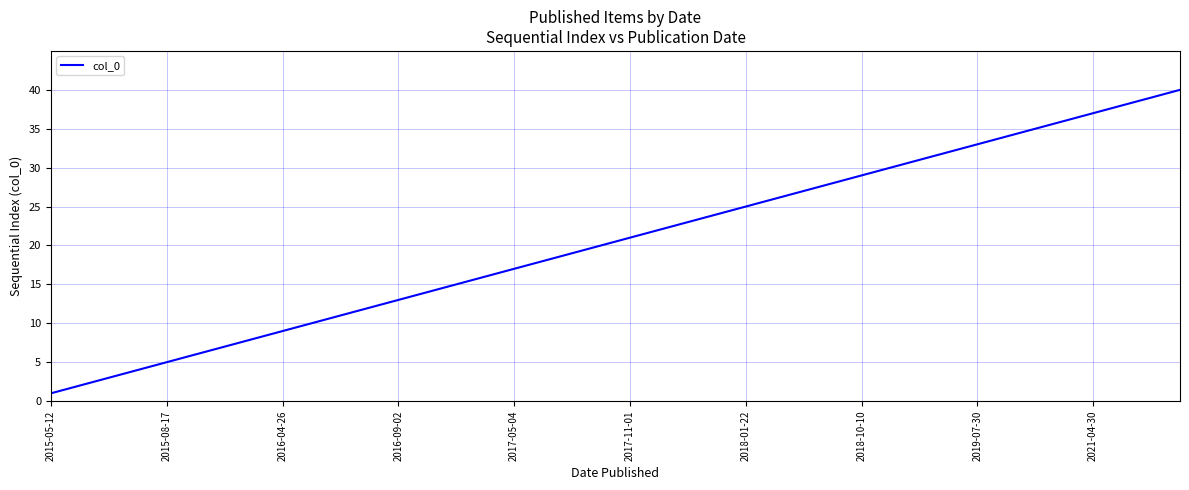

What is the difference between the second highest and minimum values?

38